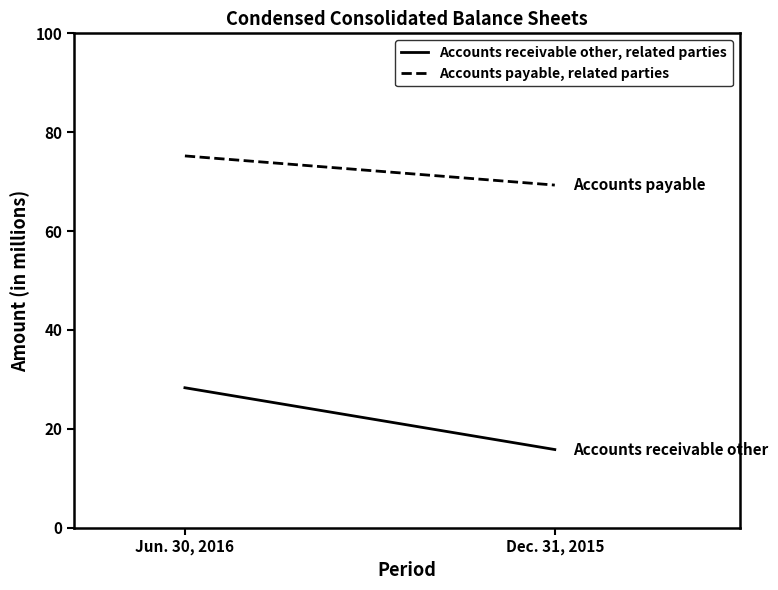

What is the label of the 1st point from the left?

Jun. 30, 2016